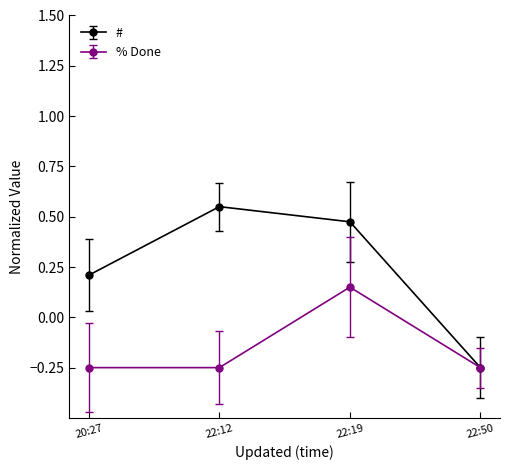

What is the label of the 2nd point from the left?

22:12